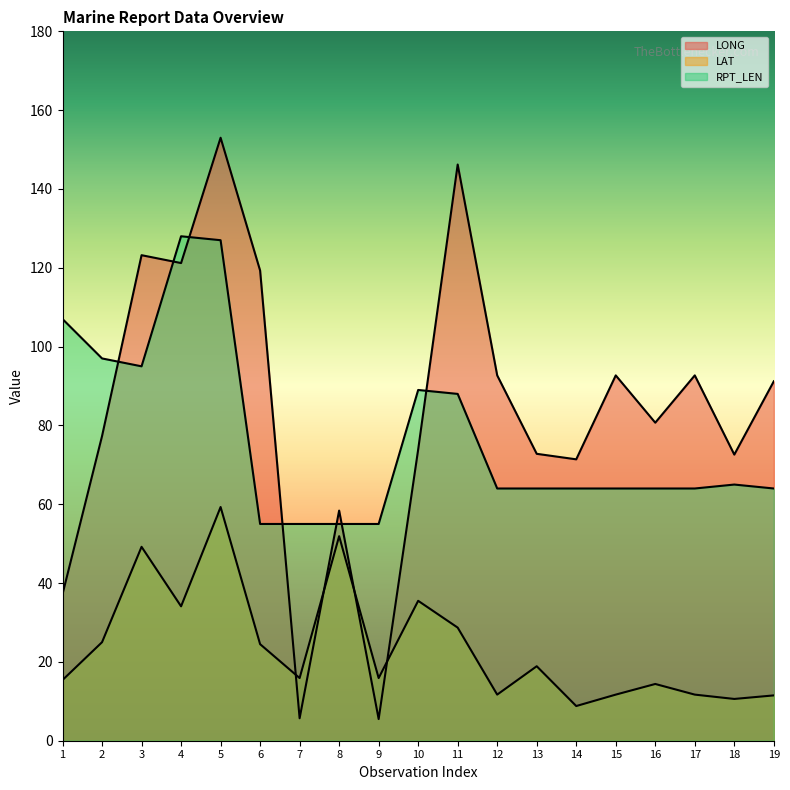

How many interior local valleys does the RPT_LEN series have?

1